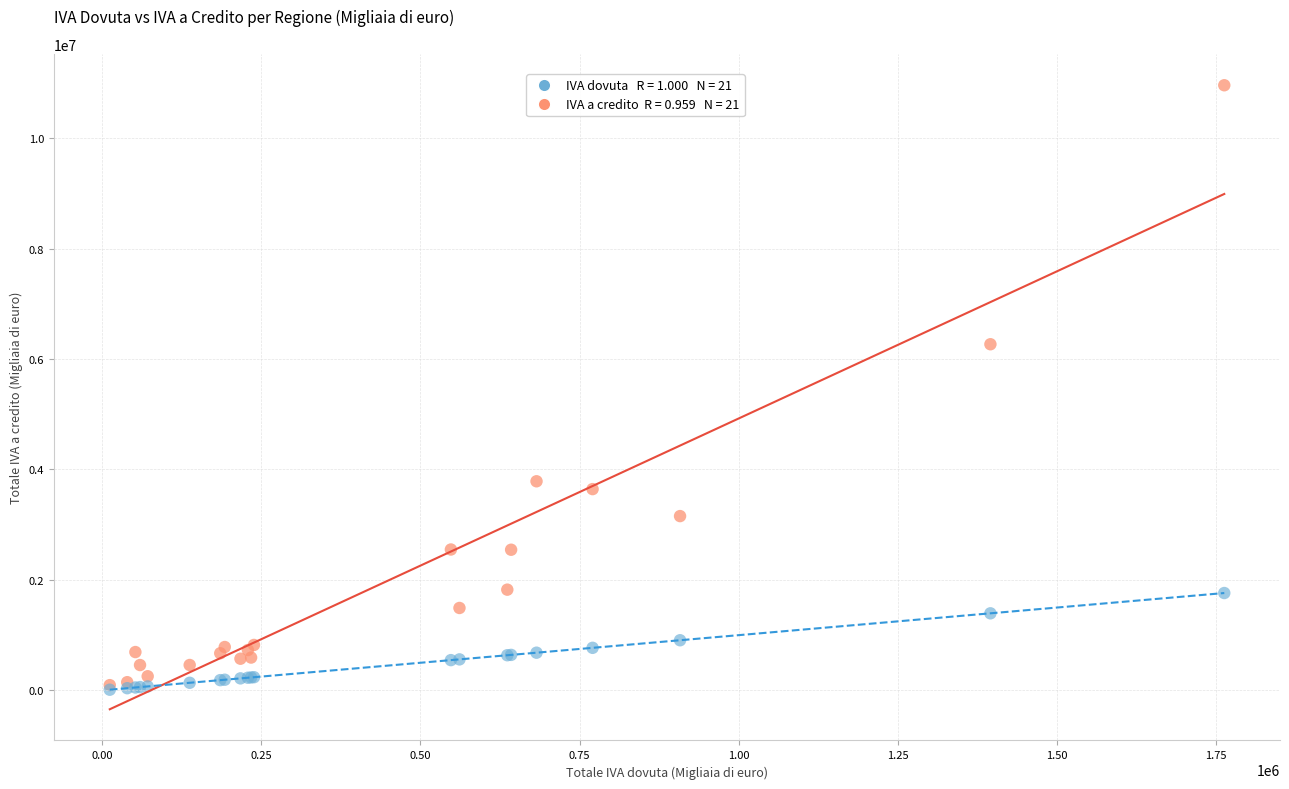

Across all series, what Y value is closest to 5484761?

6267768